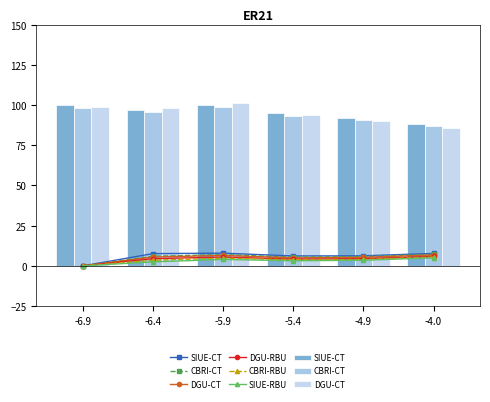

Which series has the largest range (max minus min)?

DGU-CT